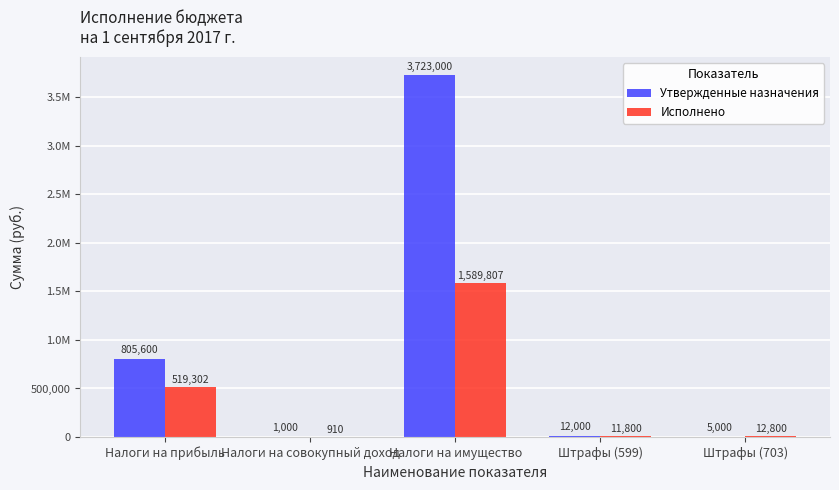

Are the bars grouped side by side (vs. stacked)?

Yes